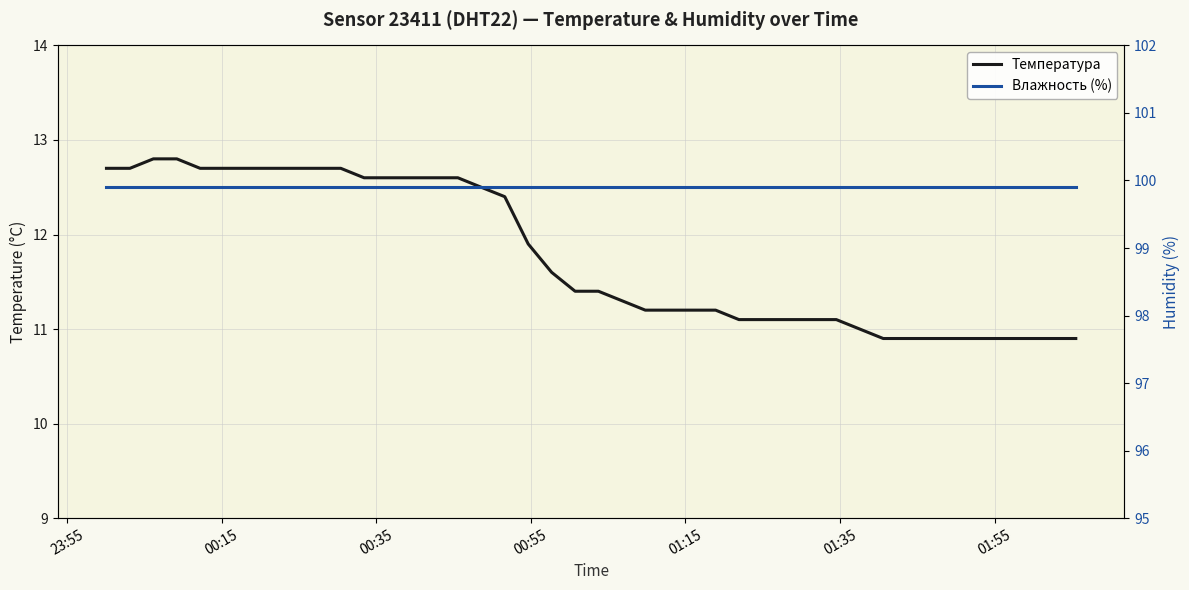

What is the greatest value displayed?

99.9